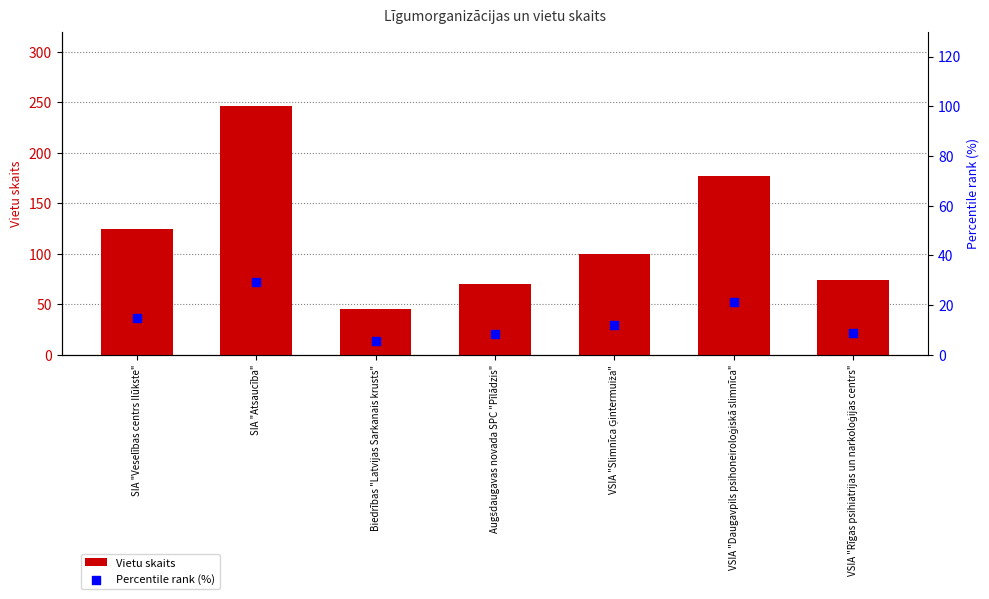

Is the value of Percentile rank (%) at VSIA "Daugavpils psihoneiroloģiskā slimnīca" greater than the value of Vietu skaits at SIA "Atsaucība"?

No